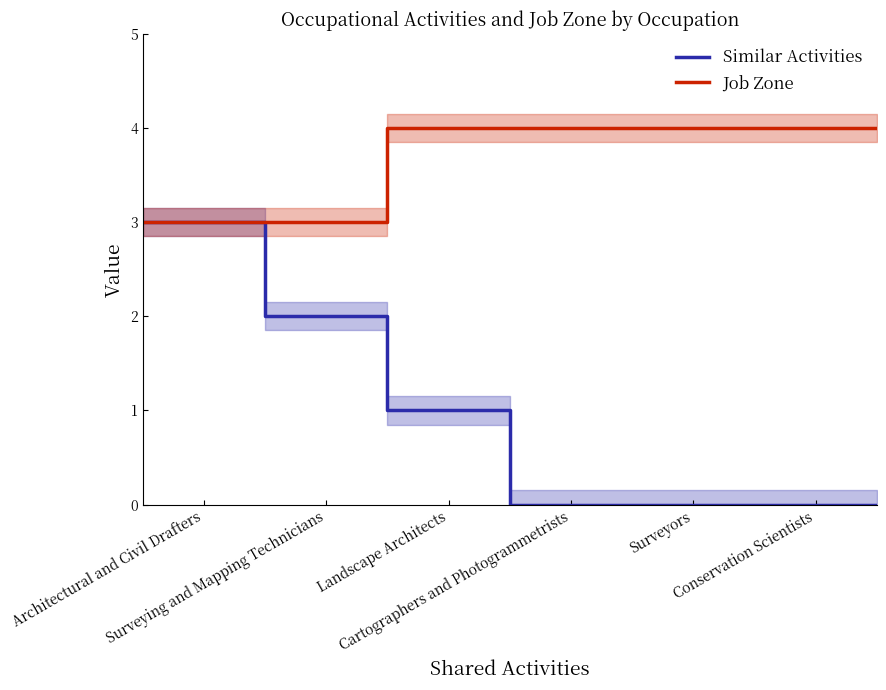

What is the highest value of the Job Zone series?

4